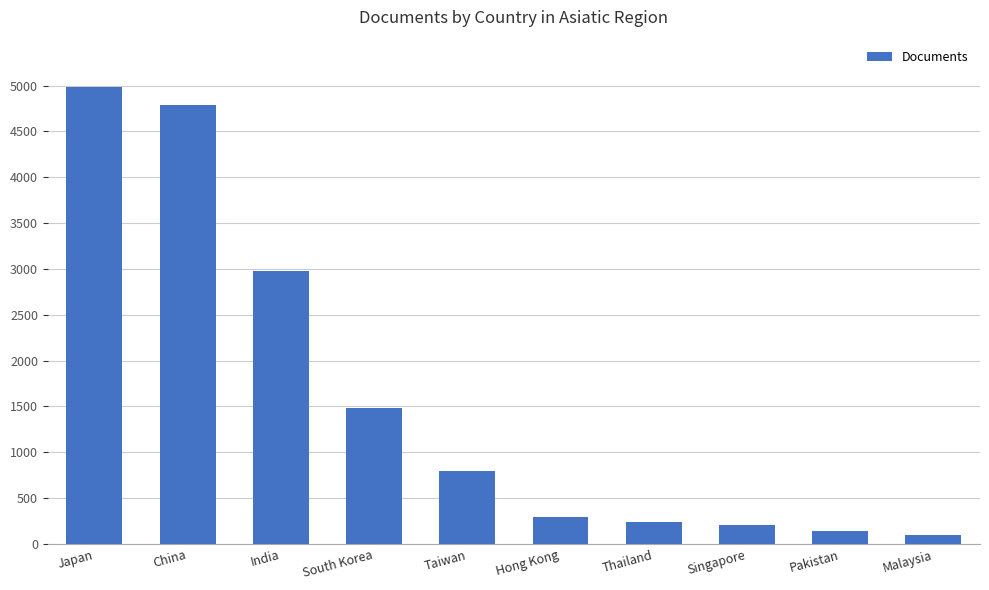

The chart shows a value of 2974 at India. True or false?

True